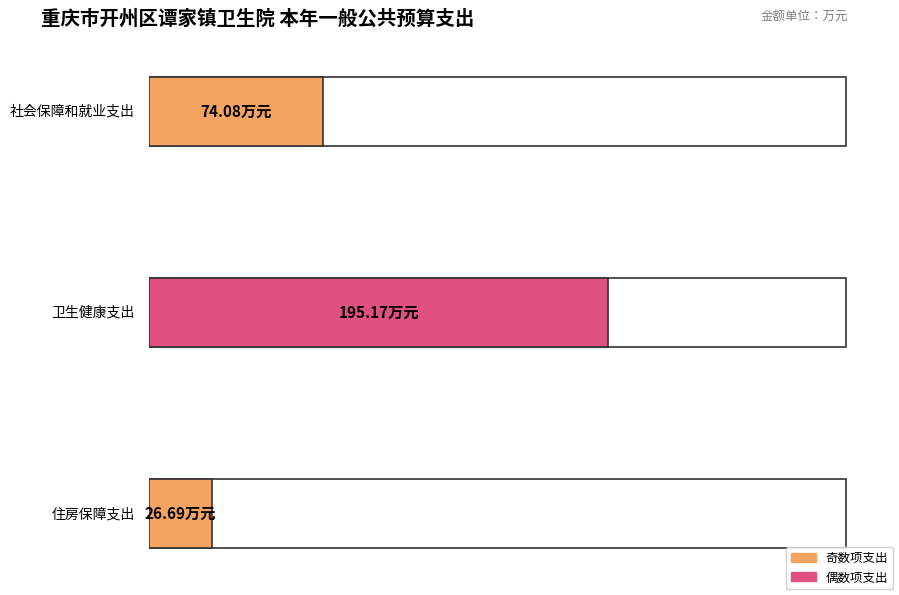

What is the difference between the maximum and minimum values?

168.5